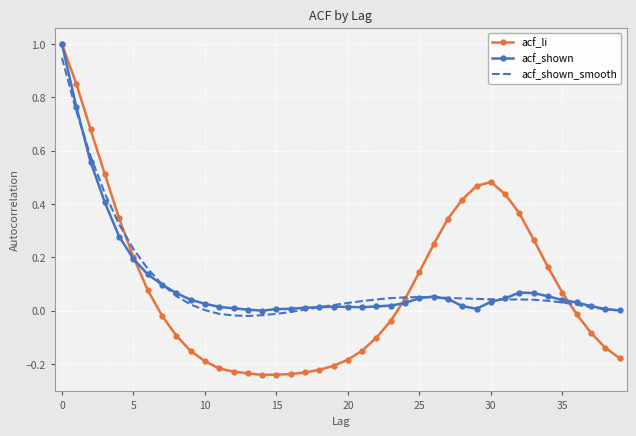

Which series has the largest range (max minus min)?

acf_li